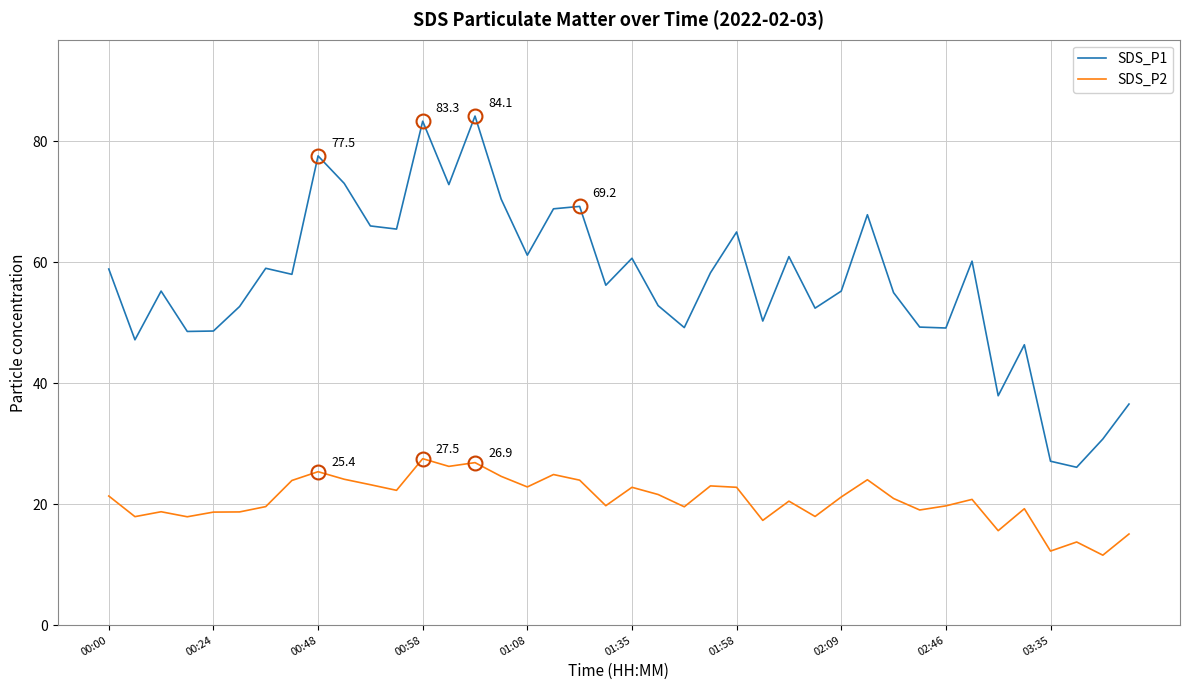

List the series in order of their peak value, highest first.

SDS_P1, SDS_P2